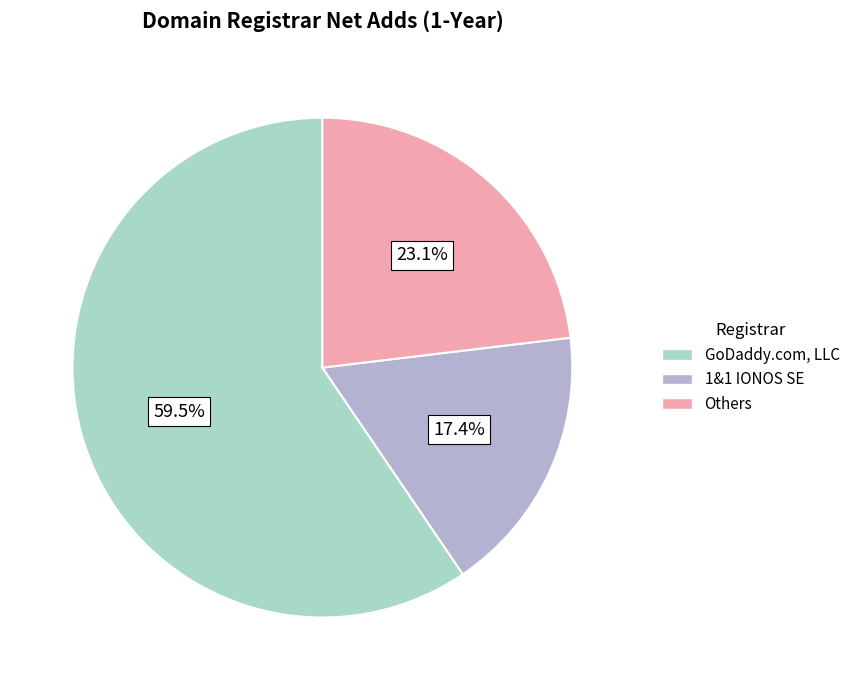

How many segments does this pie chart have?

3